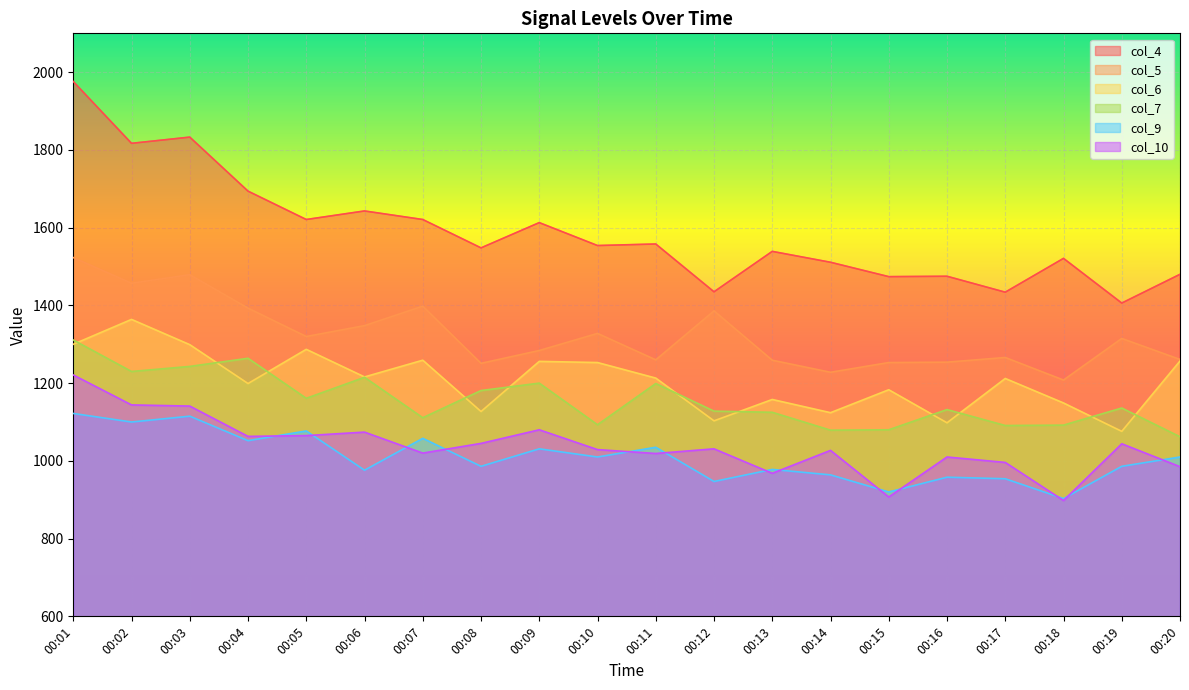

What is the total value across all series at 00:19?

6963